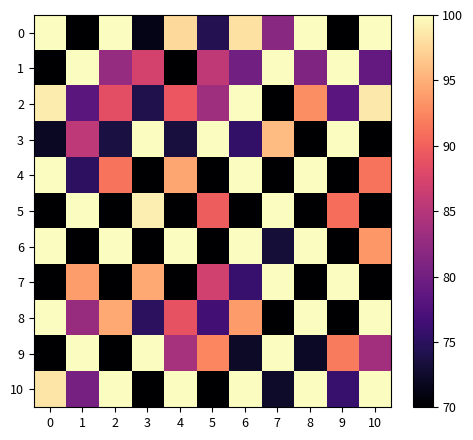

Reading right to left, extract all data points from this chart.

0: 10=100.0	9=70.0	8=100.0	7=81.8	6=98.1	5=74.4	4=97.7	3=71.3	2=100.0	1=70.0	0=100.0
1: 10=79.0	9=100.0	8=81.1	7=100.0	6=80.0	5=85.6	4=70.0	3=87.1	2=82.8	1=100.0	0=70.0
2: 10=98.7	9=78.2	8=92.9	7=70.0	6=100.0	5=83.3	4=89.3	3=74.2	2=88.5	1=78.4	0=98.8
3: 10=70.0	9=100.0	8=70.0	7=95.8	6=75.5	5=100.0	4=73.5	3=100.0	2=73.5	1=85.6	0=72.1
4: 10=91.3	9=70.0	8=100.0	7=70.0	6=100.0	5=70.0	4=94.5	3=70.0	2=91.3	1=75.1	0=100.0
5: 10=70.0	9=90.9	8=70.0	7=100.0	6=70.0	5=89.8	4=70.0	3=99.0	2=70.0	1=100.0	0=70.0
6: 10=93.5	9=70.0	8=100.0	7=73.1	6=100.0	5=70.0	4=100.0	3=70.0	2=100.0	1=70.0	0=100.0
7: 10=70.0	9=100.0	8=70.0	7=100.0	6=75.8	5=86.9	4=70.0	3=94.5	2=70.0	1=93.9	0=70.0
8: 10=100.0	9=70.0	8=100.0	7=70.0	6=93.7	5=76.5	4=89.0	3=75.0	2=94.6	1=82.9	0=100.0
9: 10=83.6	9=91.7	8=72.2	7=100.0	6=72.3	5=92.5	4=83.9	3=100.0	2=70.0	1=100.0	0=70.0
10: 10=100.0	9=75.8	8=100.0	7=72.4	6=100.0	5=70.0	4=100.0	3=70.0	2=100.0	1=80.4	0=98.4